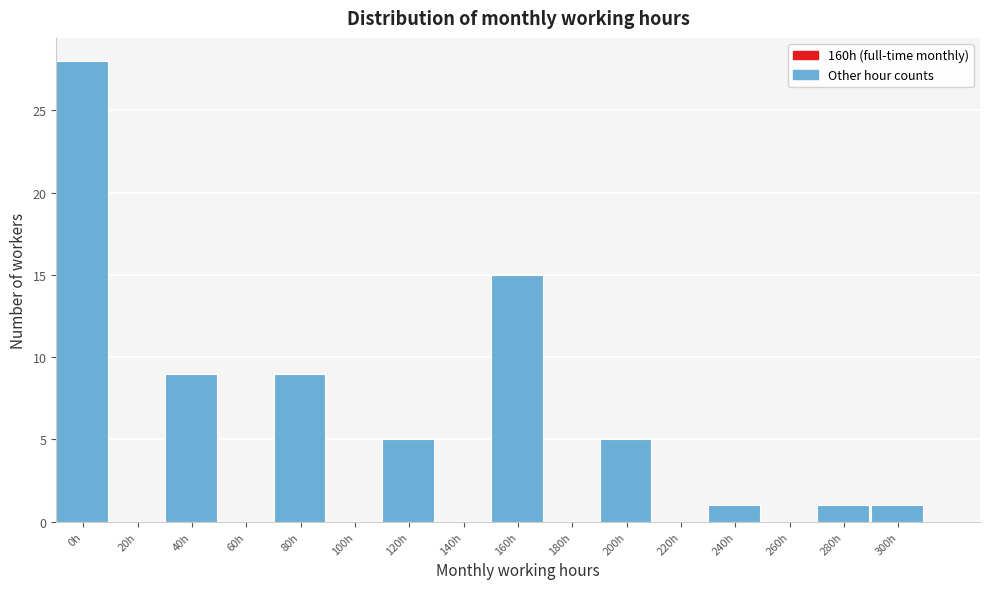

Reading left to right, list all the values displayed in this chart.

0h=28	20h=0	40h=9	60h=0	80h=9	100h=0	120h=5	140h=0	160h=15	180h=0	200h=5	220h=0	240h=1	260h=0	280h=1	300h=1